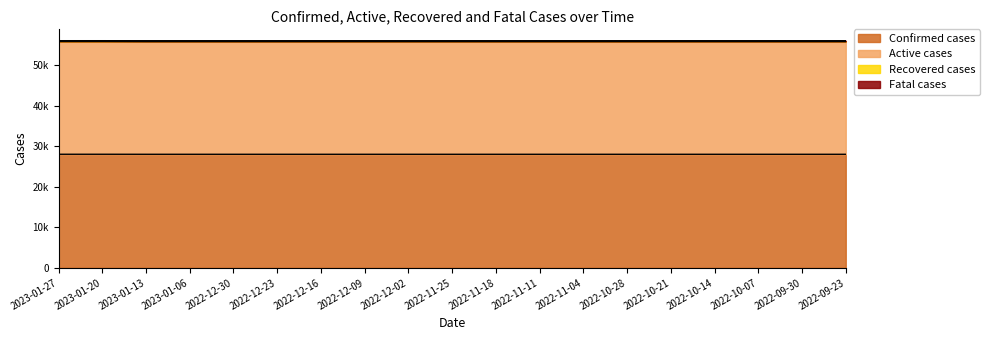

Which series has the largest total across all categories?

Active cases